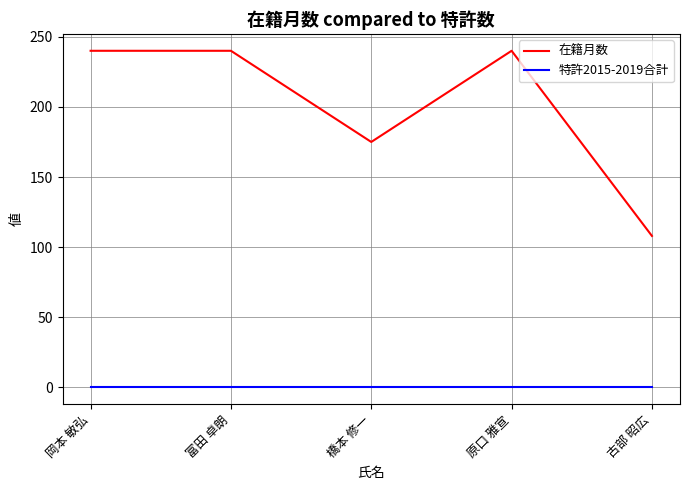

Rank the series by their maximum value, from lowest to highest.

特許2015-2019合計, 在籍月数